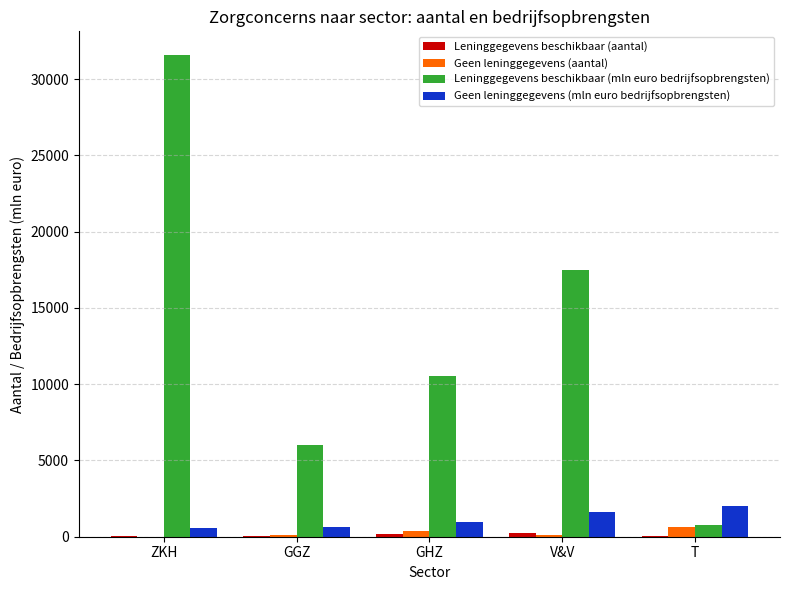

At which category is the sum across all series the highest?

ZKH